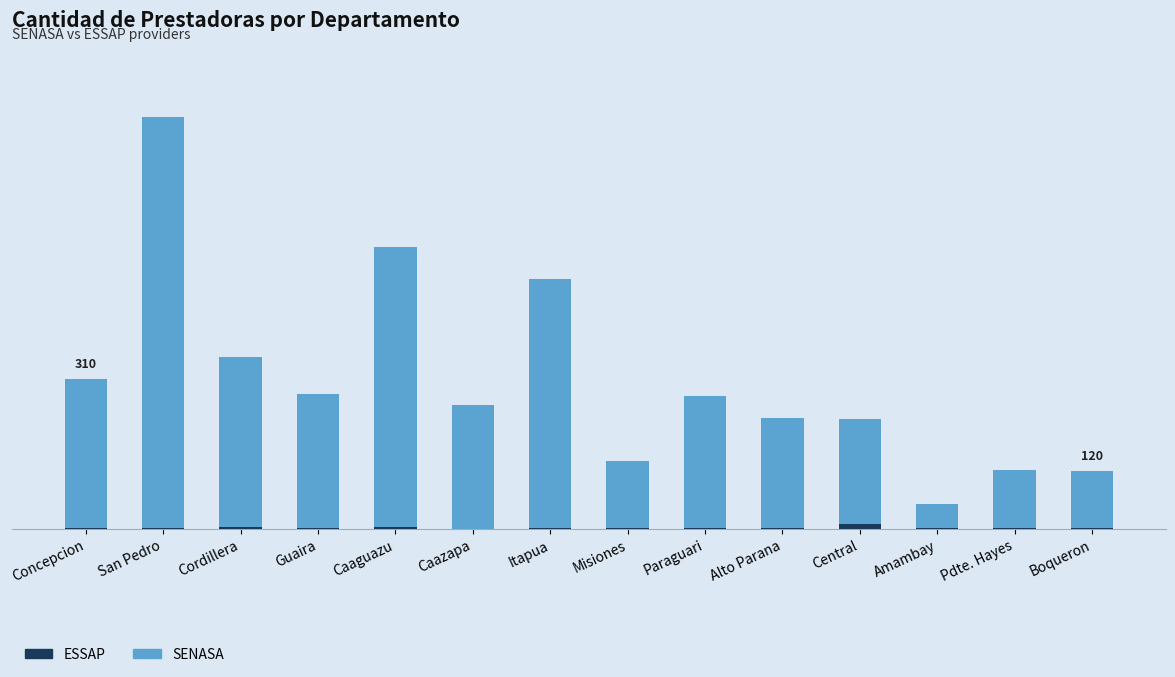

What position from the right is Caaguazu?

10